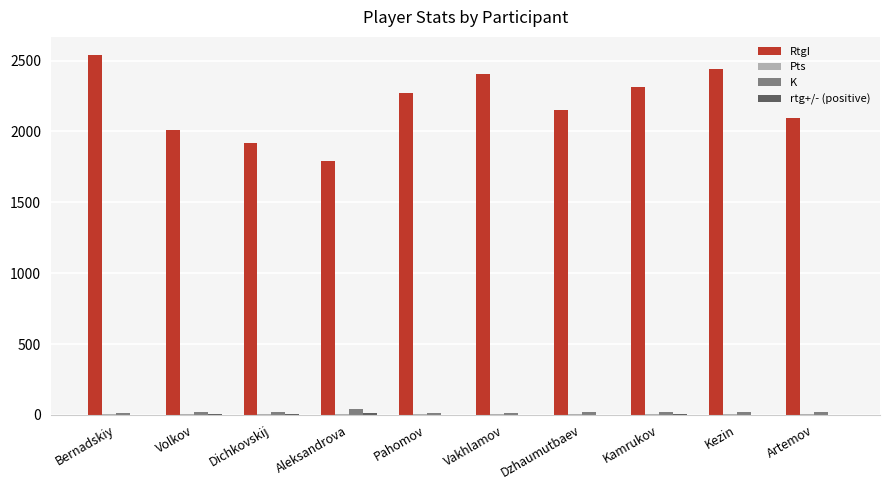

Which series changed the most between Dichkovskij and Vakhlamov?

RtgI